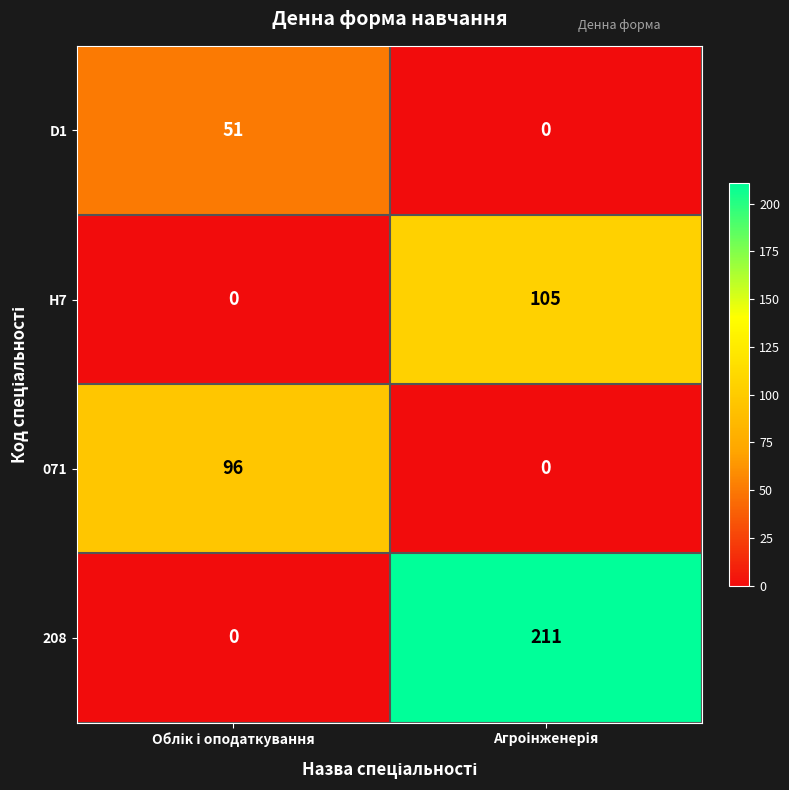

Which series has the largest range (max minus min)?

208